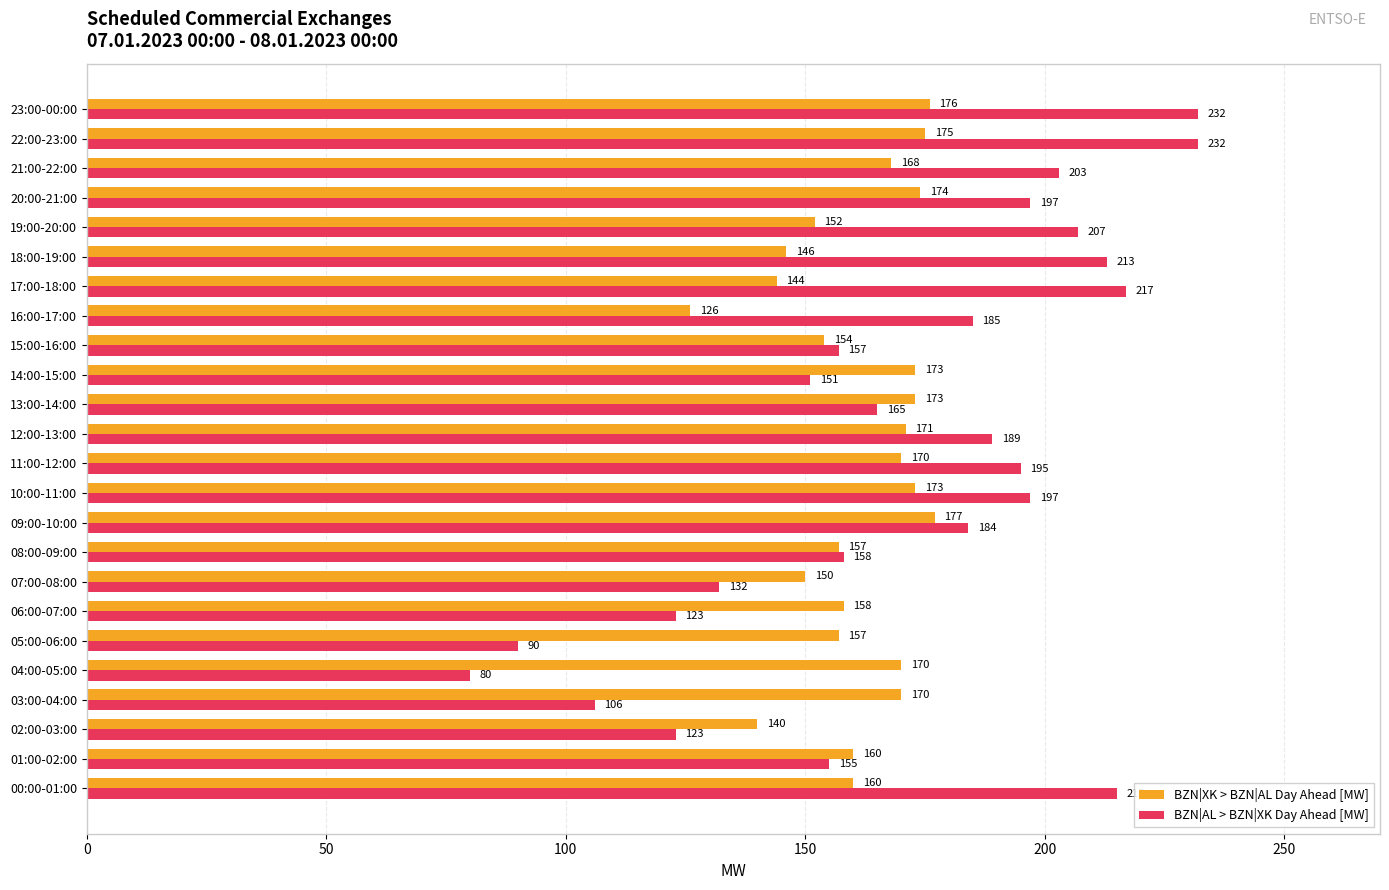

What is the sum of all BZN|AL > BZN|XK Day Ahead [MW] values?

4106